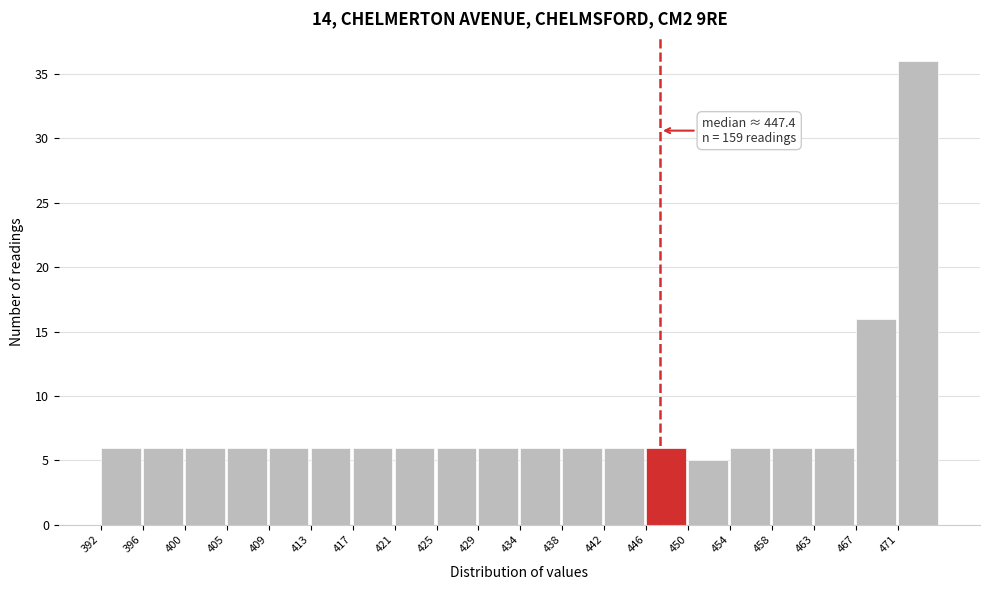

Over which range of the x-axis is the bar tallest?

470.95 to 475.10